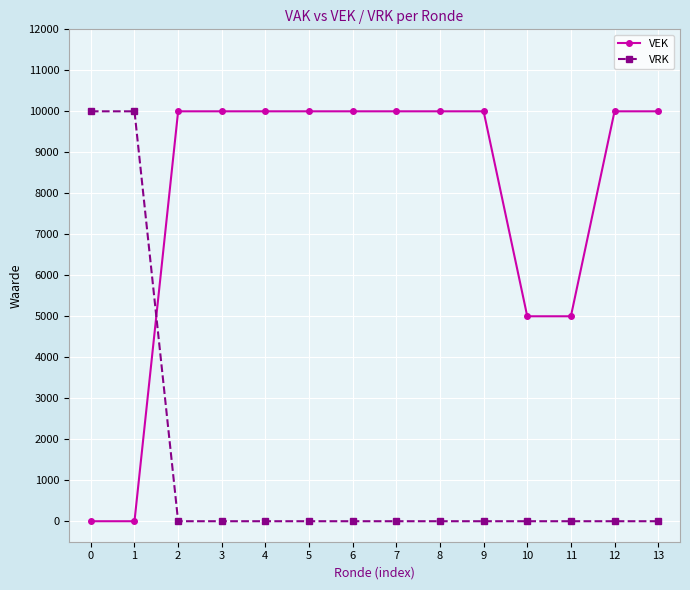

How many values in the VEK series are below 10000?

4